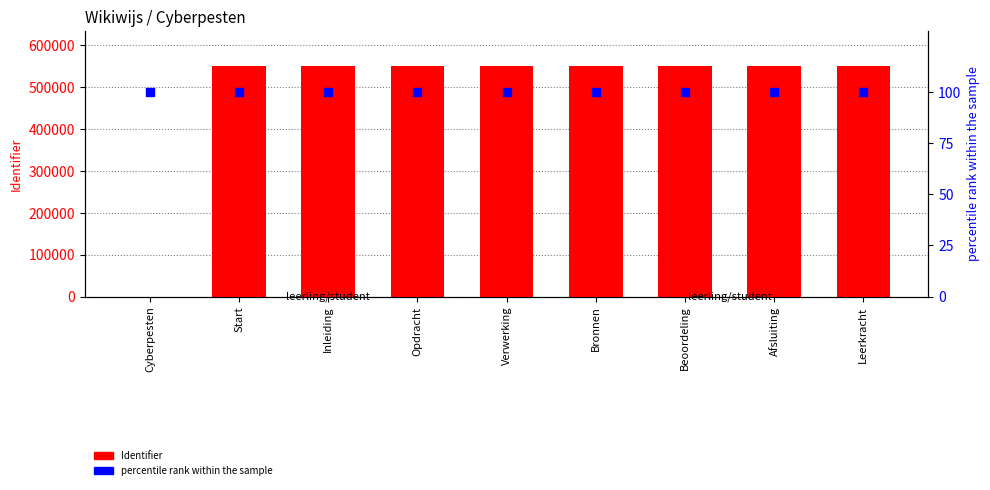

Is the value of Identifier at Inleiding greater than the value of percentile rank within the sample at Opdracht?

Yes